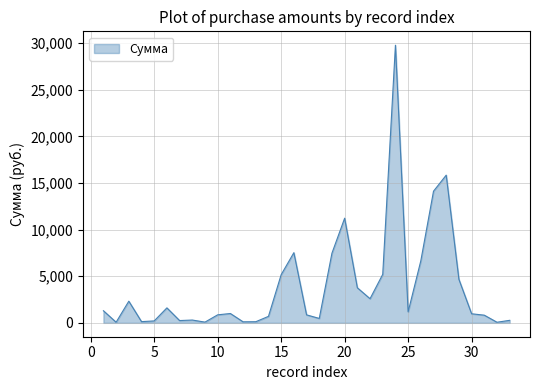

What is the greatest value displayed?

29770.0